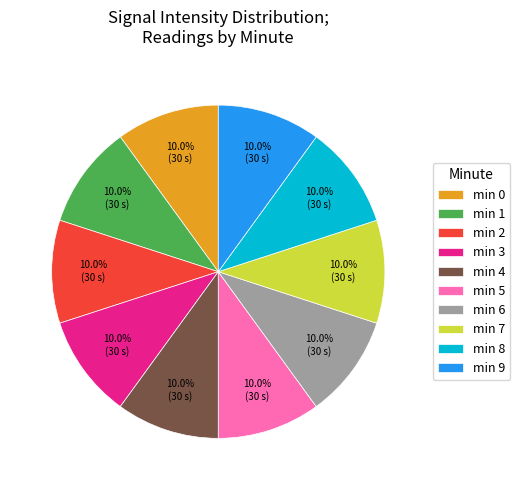

Do min 6 and min 3 together represent more than half of the pie?

No